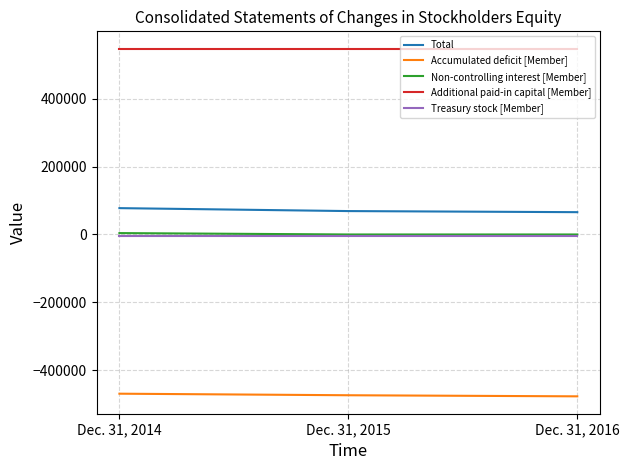

What is the minimum value for Additional paid-in capital [Member]?

548304